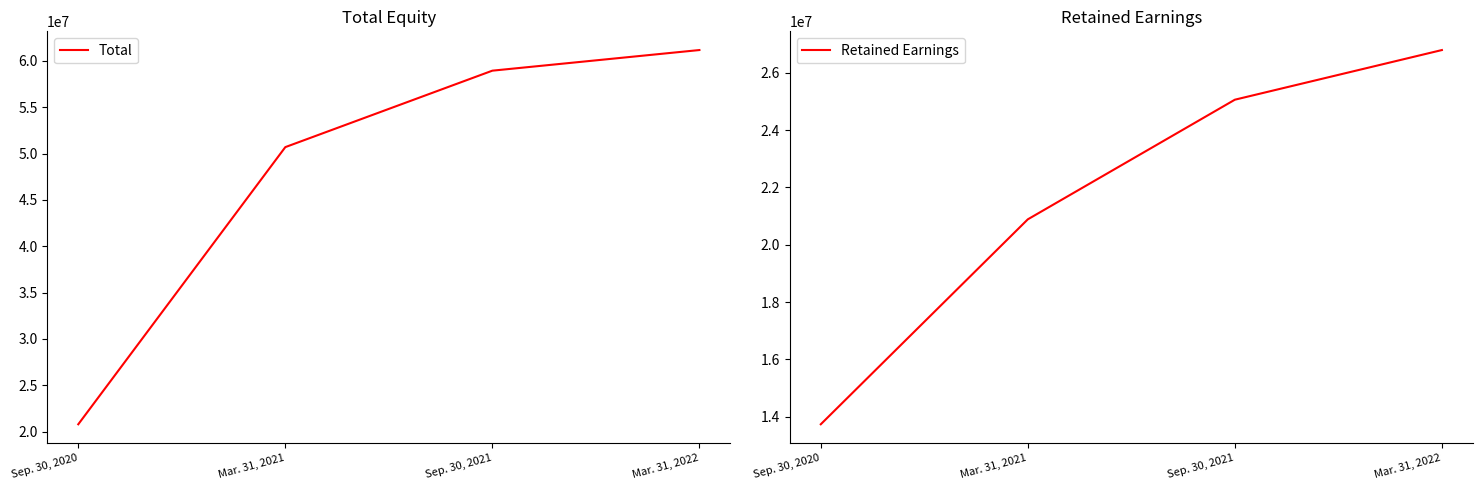

What is the total value across all series at Mar. 31, 2021?

71577038